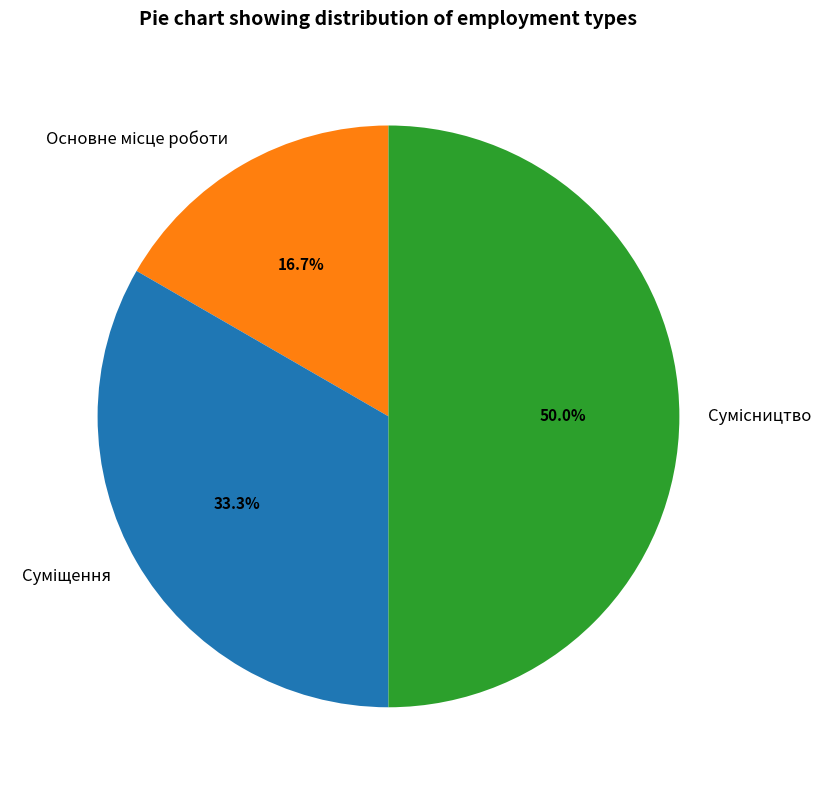

What is the smallest slice in the pie chart?

Основне місце роботи